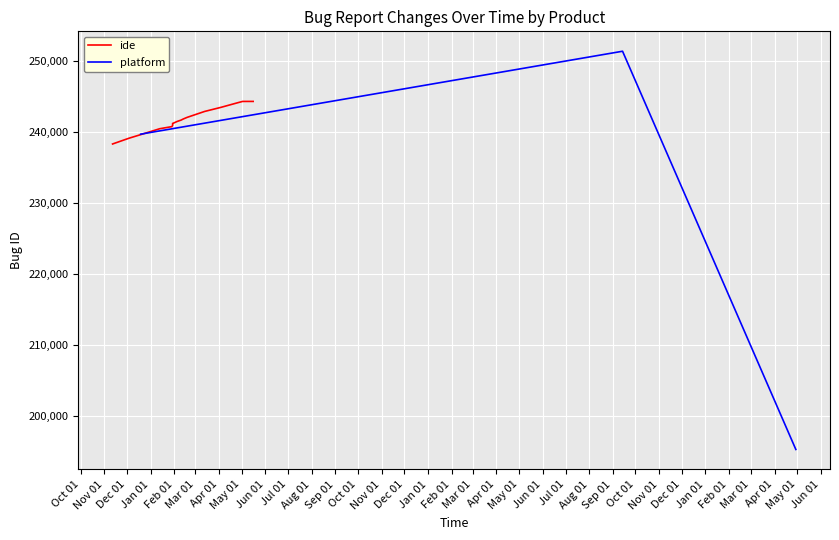

What is the sum of all values?

4828210